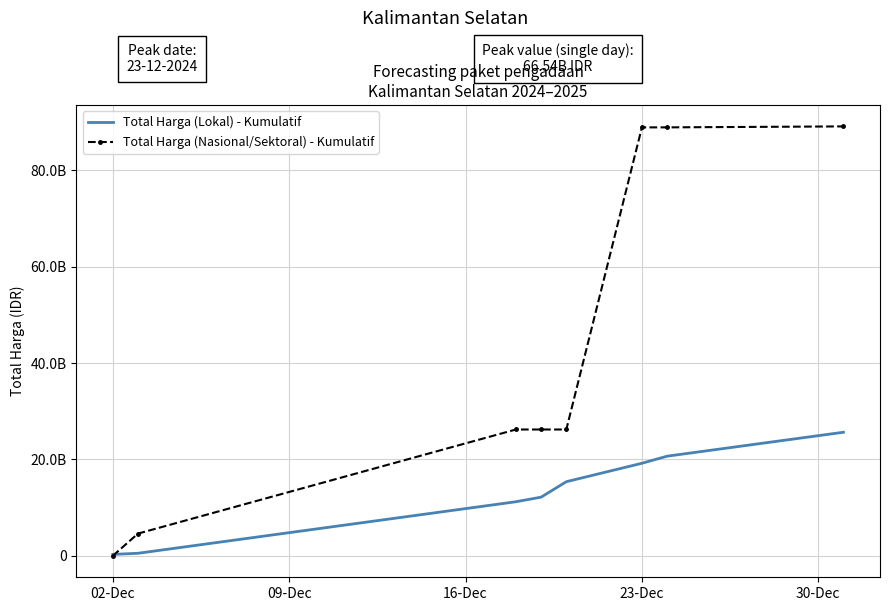

Rank the series by their maximum value, from lowest to highest.

Total Harga (Lokal) - Kumulatif, Total Harga (Nasional/Sektoral) - Kumulatif